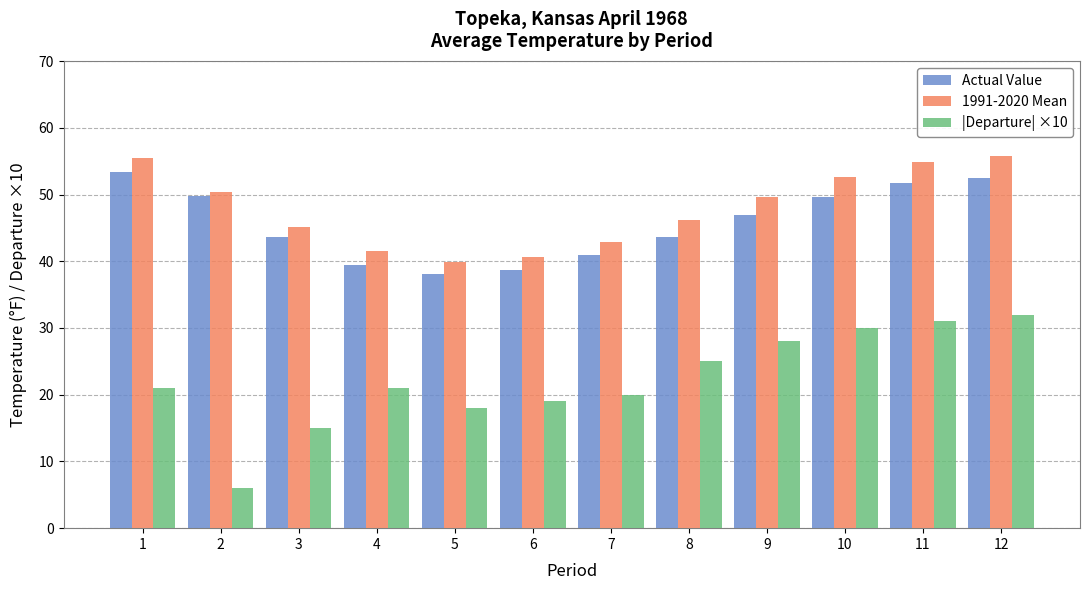

At which label is |Departure| ×10 closest to 19?

6